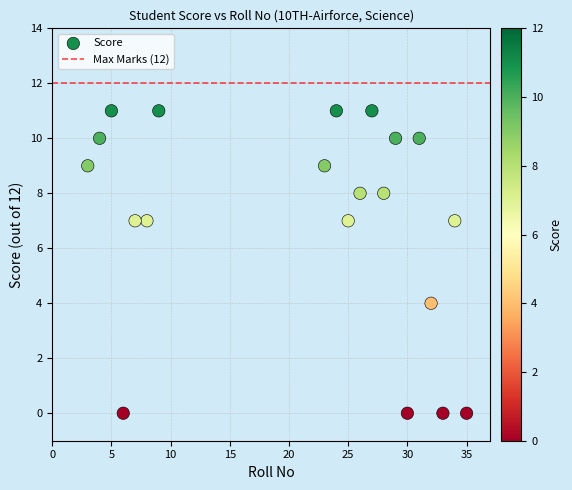

What Y value in the scatter plot is closest to 5?

4